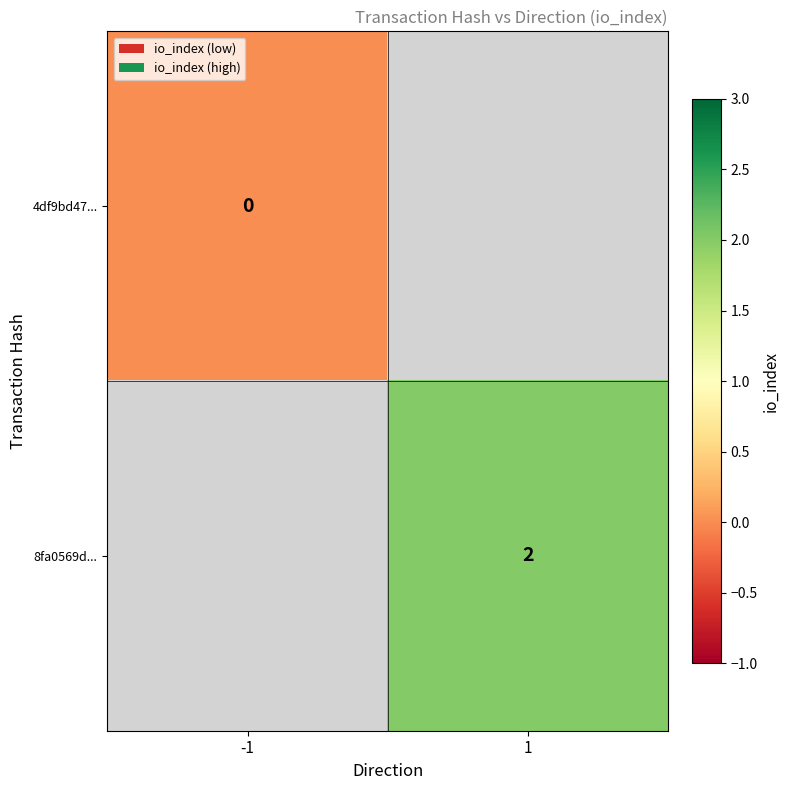

The value of 8fa0569d... at 1 is 3. True or false?

False